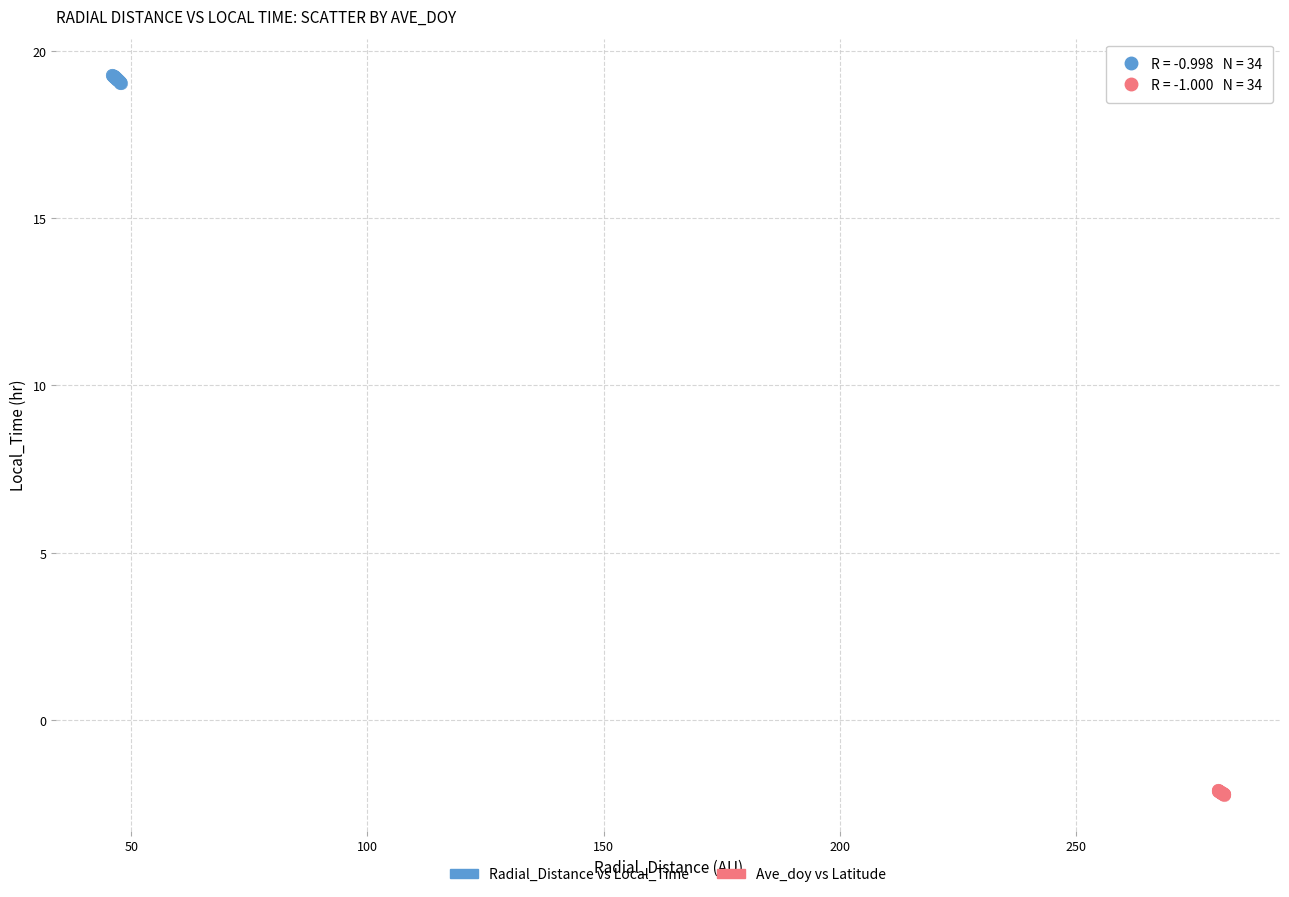

Which series reaches the minimum Y coordinate?

Ave_doy vs Latitude